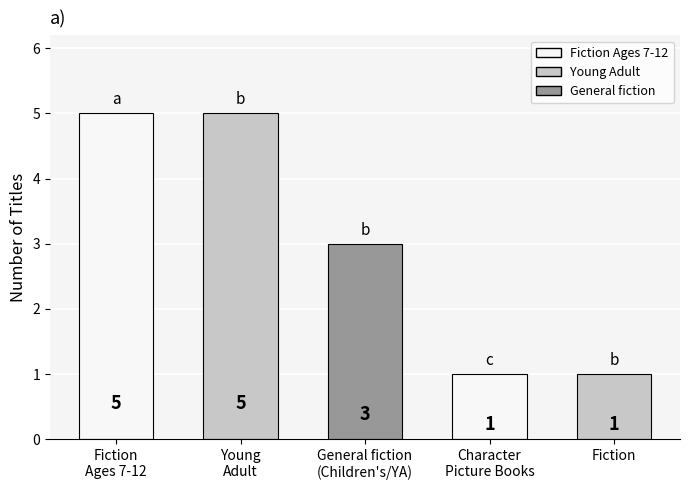

What is the value of the 4th bar from the left?

1